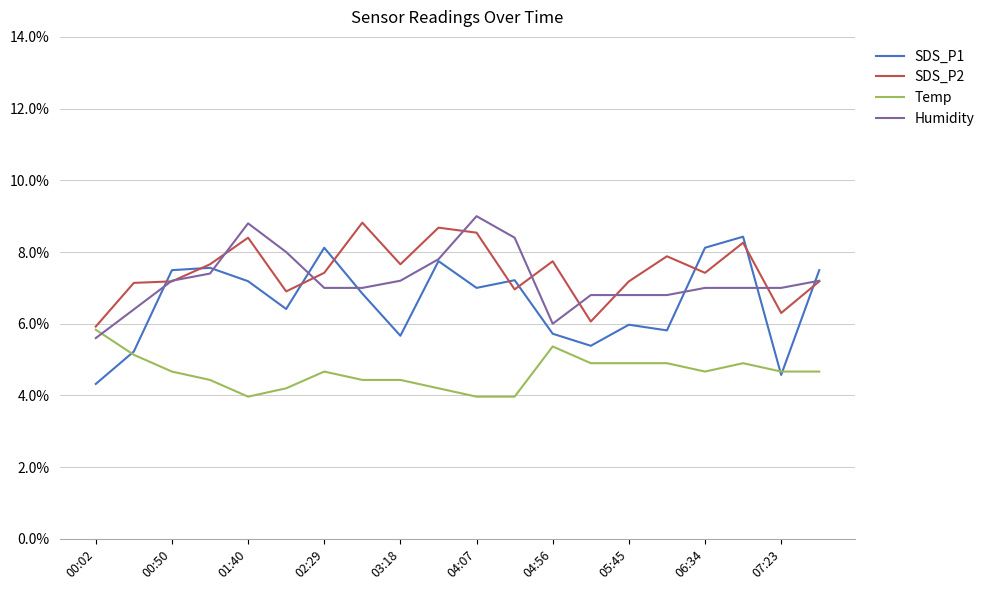

Which series has the largest range (max minus min)?

SDS_P1